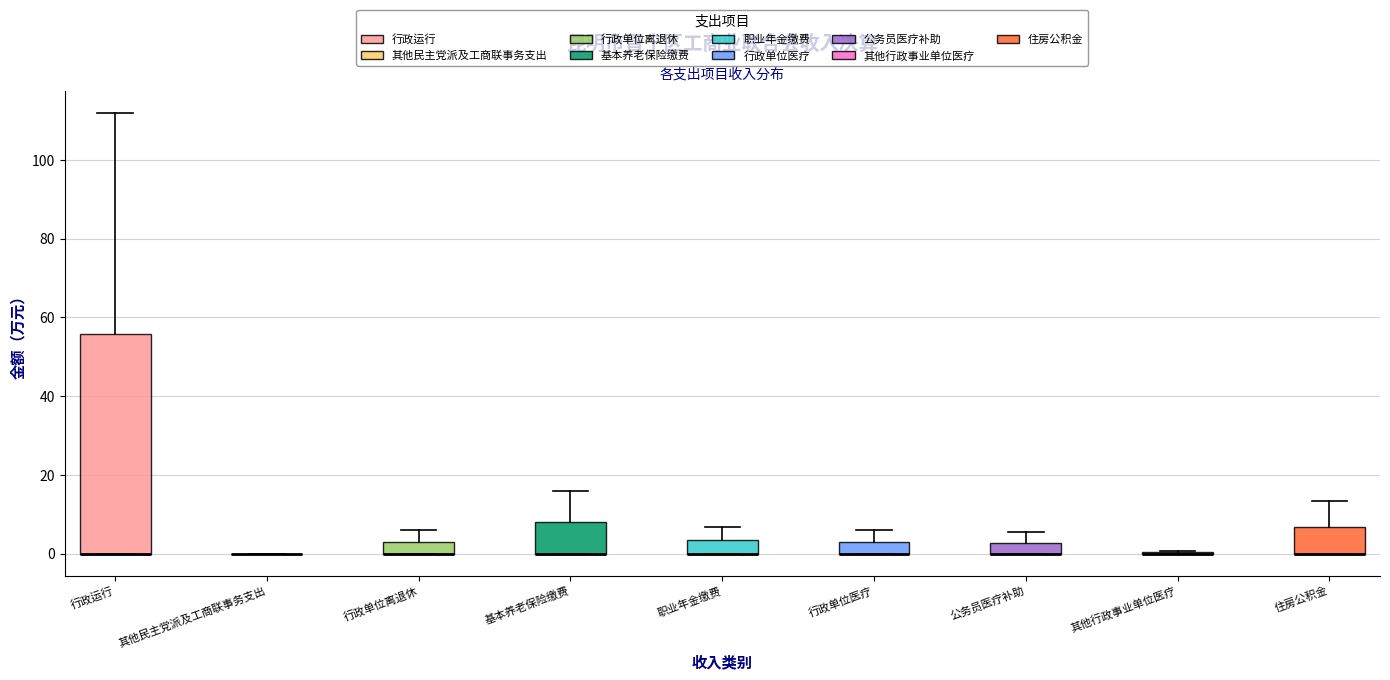

Where is the lower edge of the box for 行政单位离退休 on the y-axis? The values are not printed on the chart, so give them approximately, as read against the axis.

0